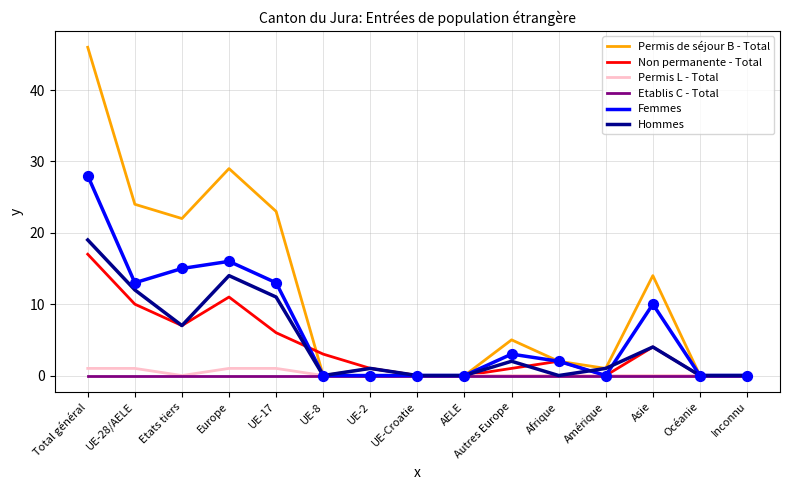

What are all the series names shown in the legend?

Permis de séjour B - Total, Non permanente - Total, Permis L - Total, Etablis C - Total, Femmes, Hommes